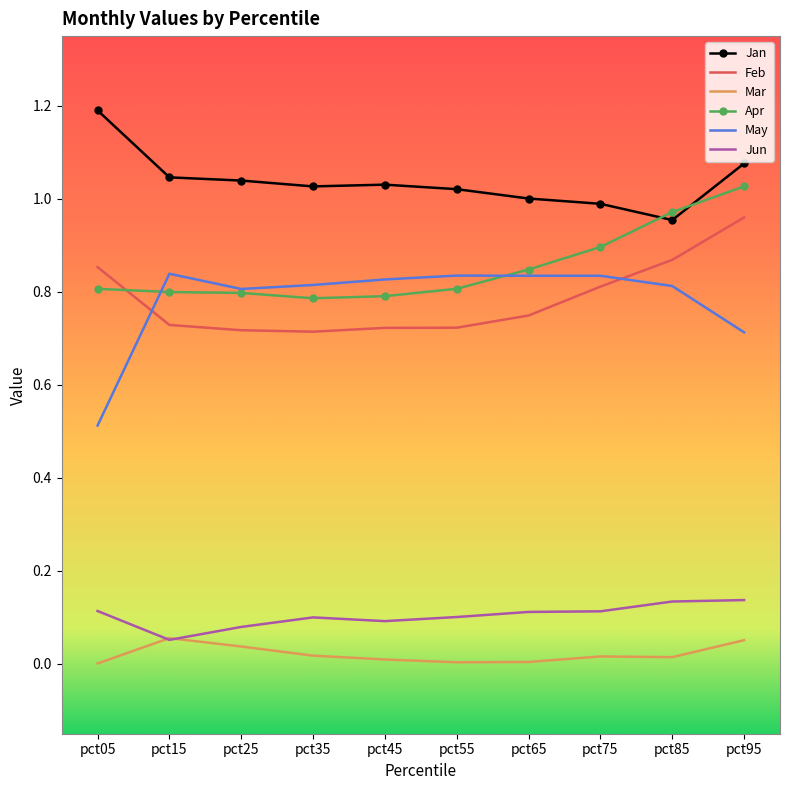

True or false: May has a value of 1.1 at pct15.

False